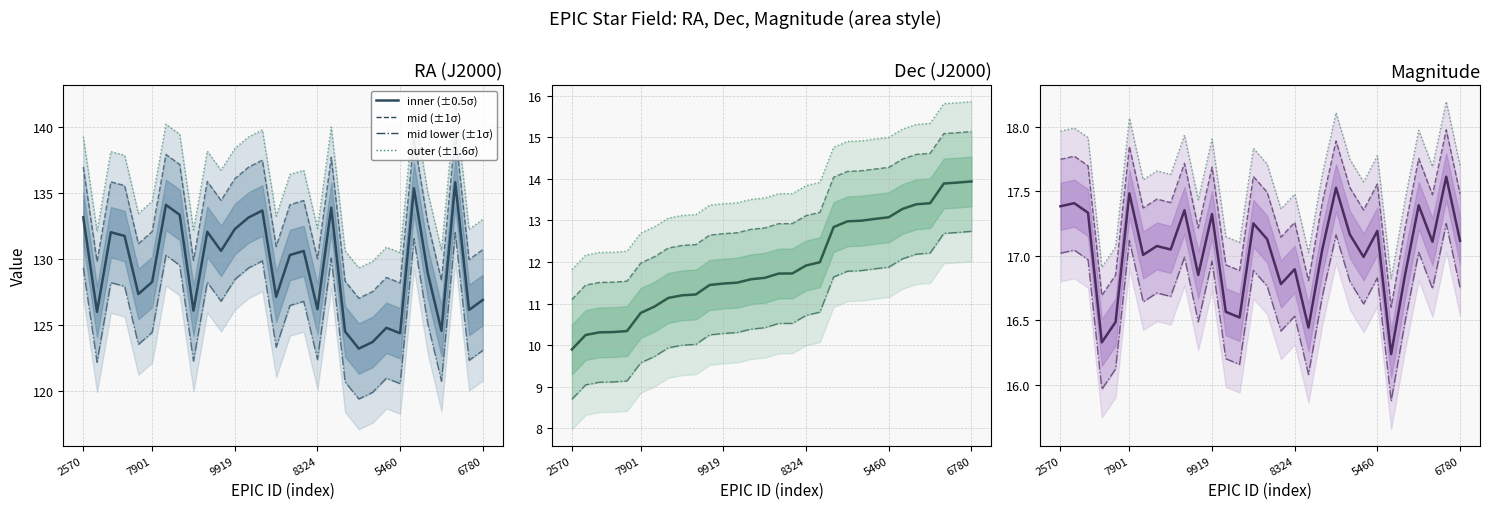

How many categories are shown in the chart?

30